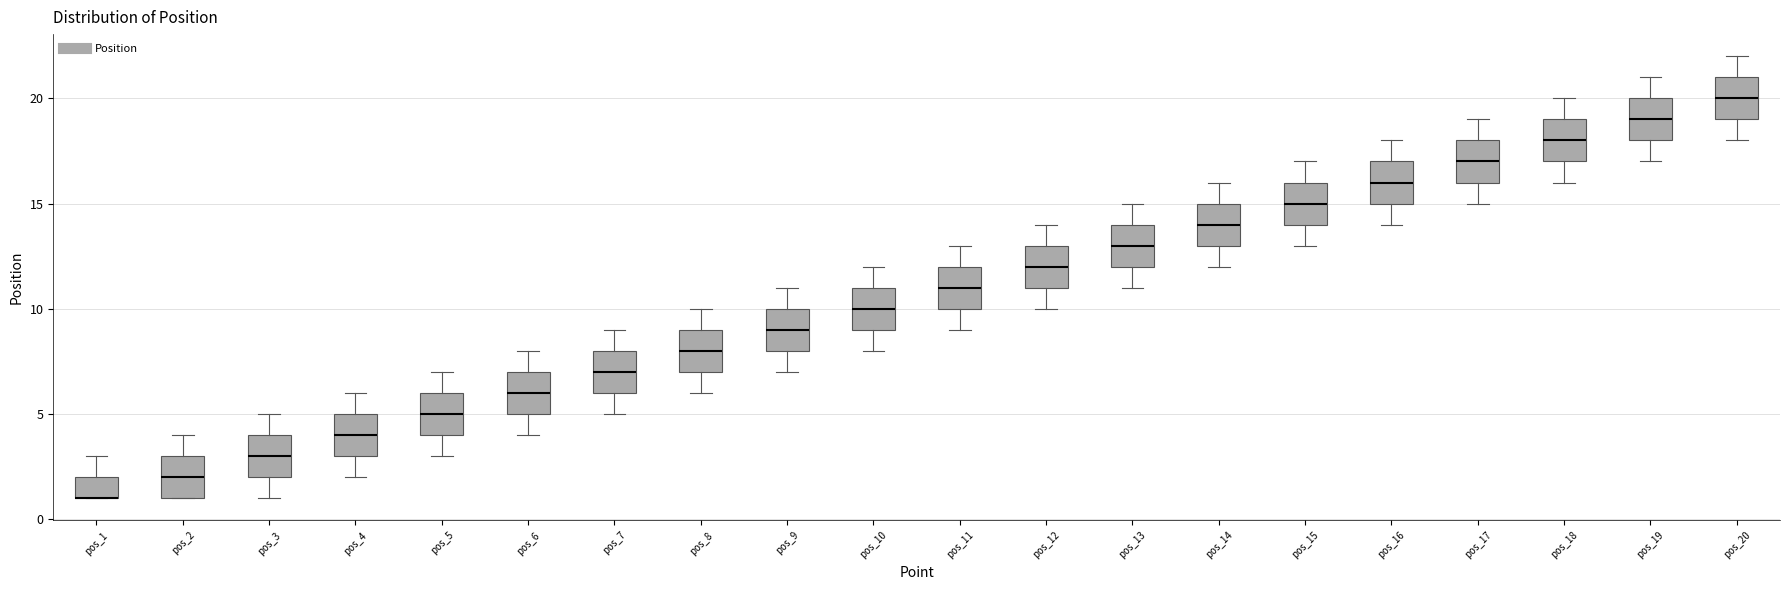

Reading left to right, transcribe this box plot: for each box, give where its median line is, the range the box spans, and where its two whiskers end, as read against the y-axis. The values are not printed on the chart, so give them approximately, as read against the axis.

pos_1: median 1 (drawn on the box's lower edge), box 1 to 2, whiskers 1 to 3
pos_2: median 2, box 1 to 3, whiskers 1 to 4
pos_3: median 3, box 2 to 4, whiskers 1 to 5
pos_4: median 4, box 3 to 5, whiskers 2 to 6
pos_5: median 5, box 4 to 6, whiskers 3 to 7
pos_6: median 6, box 5 to 7, whiskers 4 to 8
pos_7: median 7, box 6 to 8, whiskers 5 to 9
pos_8: median 8, box 7 to 9, whiskers 6 to 10
pos_9: median 9, box 8 to 10, whiskers 7 to 11
pos_10: median 10, box 9 to 11, whiskers 8 to 12
pos_11: median 11, box 10 to 12, whiskers 9 to 13
pos_12: median 12, box 11 to 13, whiskers 10 to 14
pos_13: median 13, box 12 to 14, whiskers 11 to 15
pos_14: median 14, box 13 to 15, whiskers 12 to 16
pos_15: median 15, box 14 to 16, whiskers 13 to 17
pos_16: median 16, box 15 to 17, whiskers 14 to 18
pos_17: median 17, box 16 to 18, whiskers 15 to 19
pos_18: median 18, box 17 to 19, whiskers 16 to 20
pos_19: median 19, box 18 to 20, whiskers 17 to 21
pos_20: median 20, box 19 to 21, whiskers 18 to 22